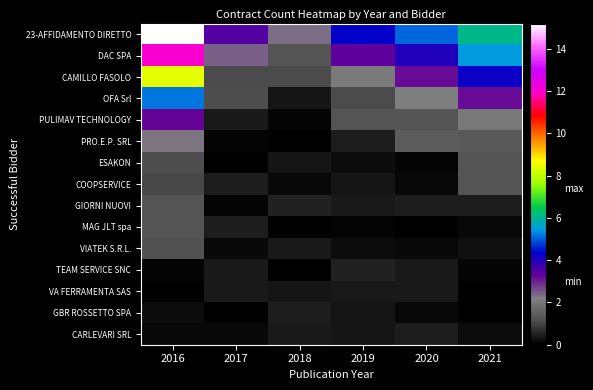

Which label corresponds to the smallest value in the chart?

2016